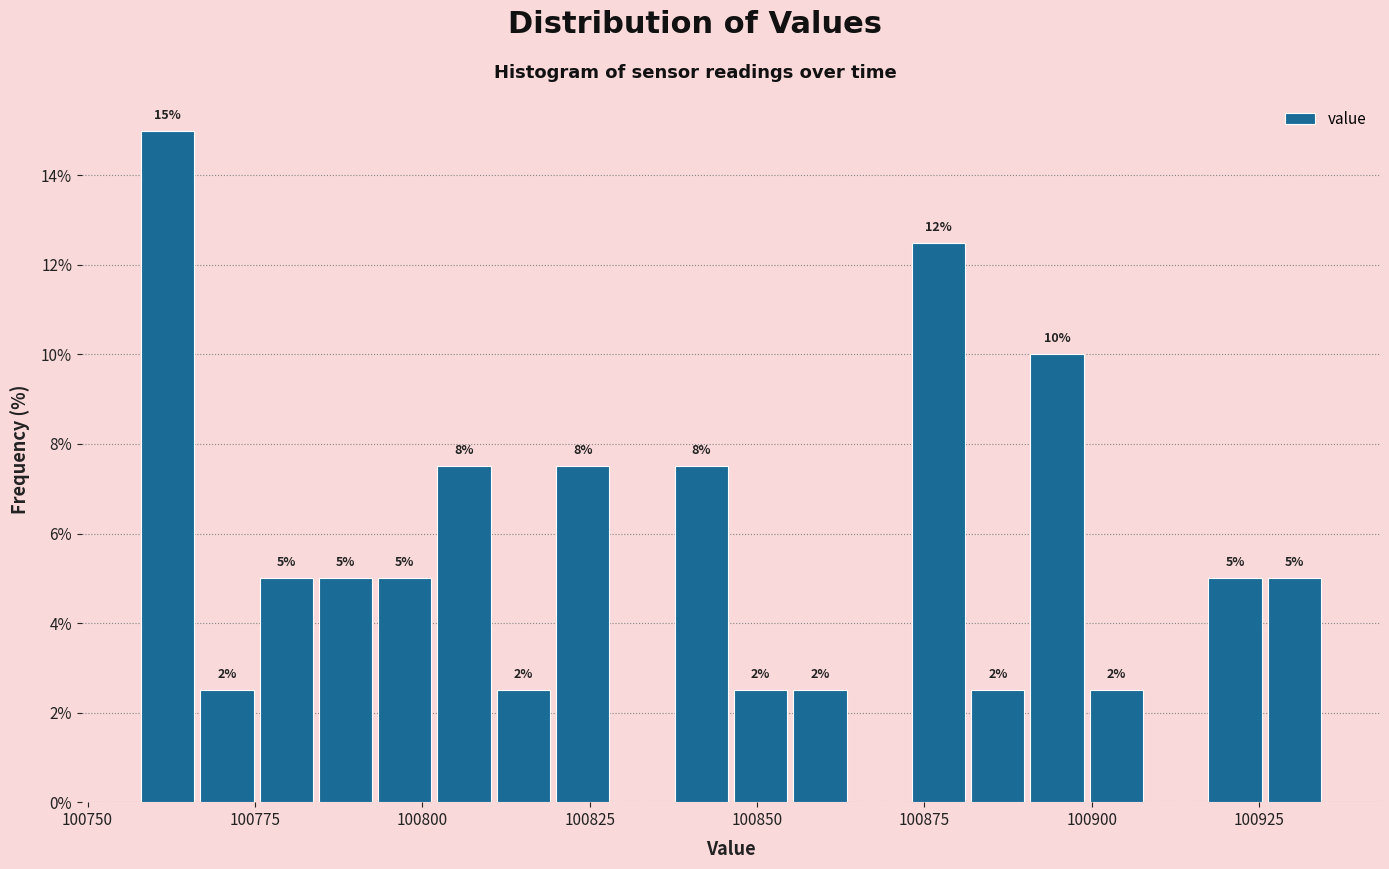

Around what value on the x-axis is the tallest bar? Give the approximate position of its centre, as read against the axis.

100760